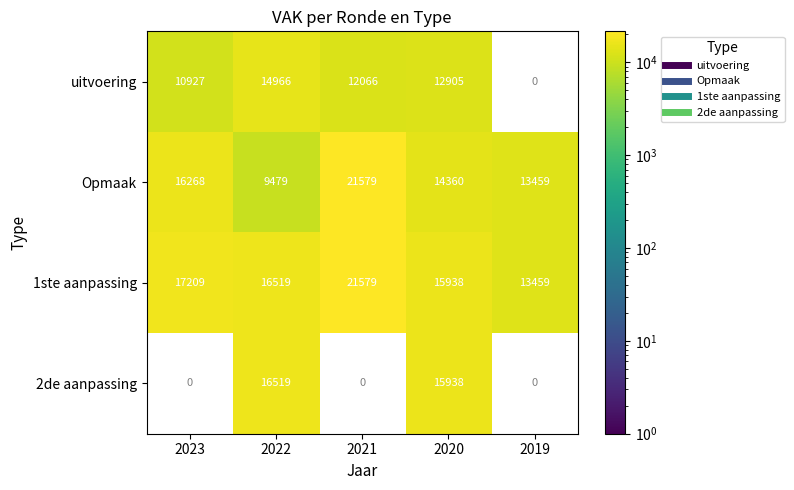

What is the difference between the highest and lowest values at 2021?

9513.0